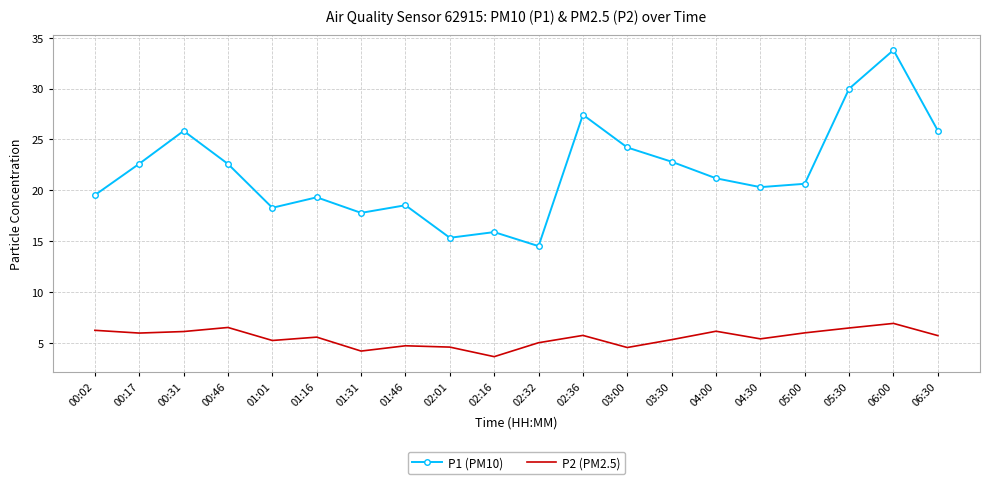

What position from the left is 03:00?

13